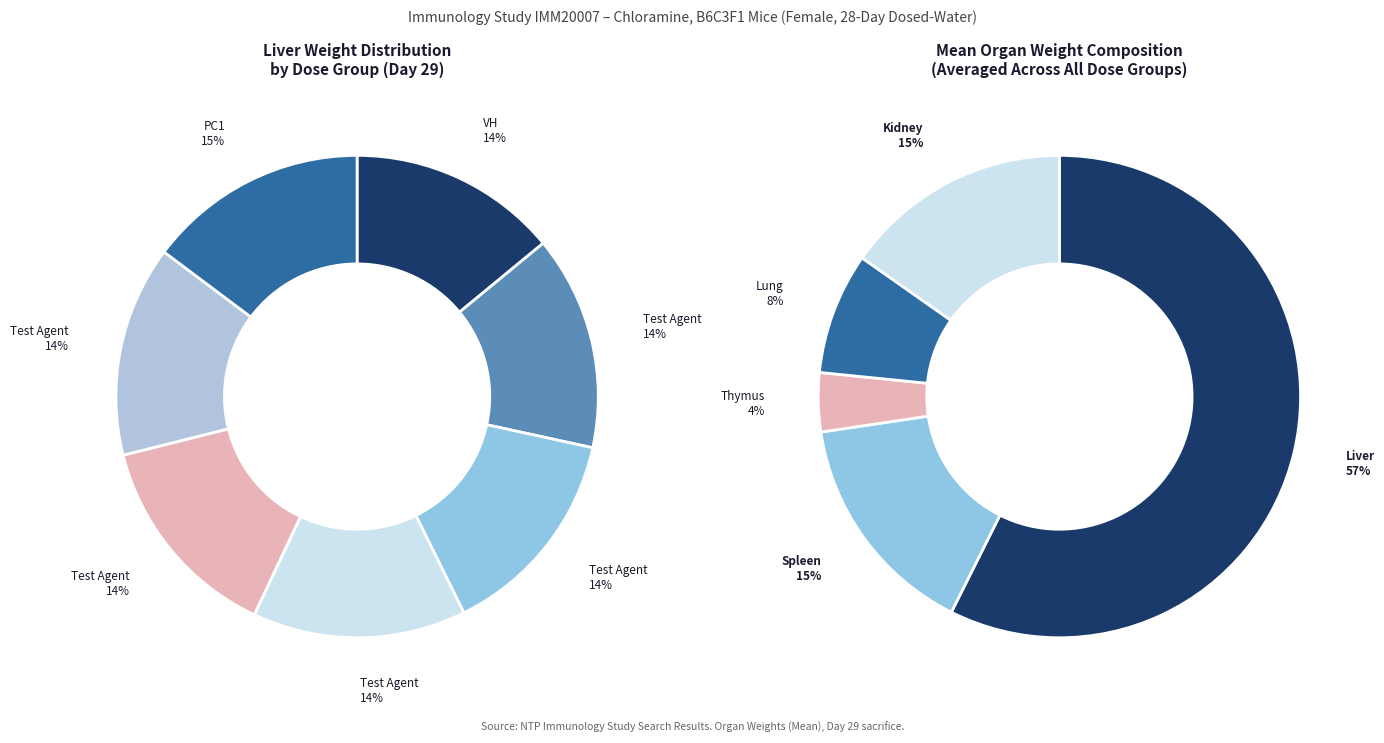

How many segments does this pie chart have?

7